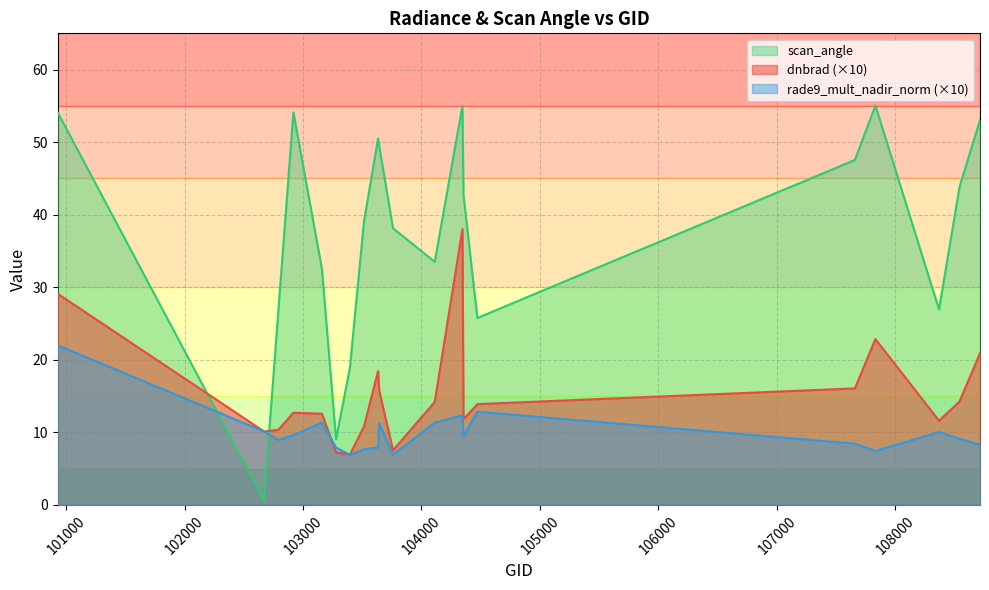

Is it true that dnbrad equals 12.4 at 107832?

False